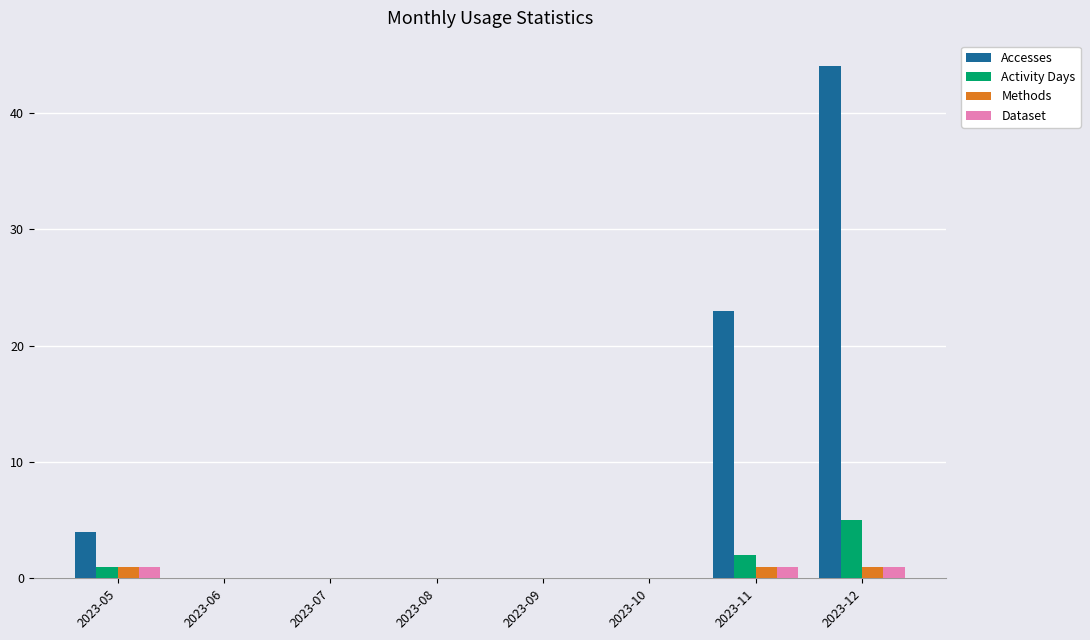

Which series has the largest total across all categories?

Accesses